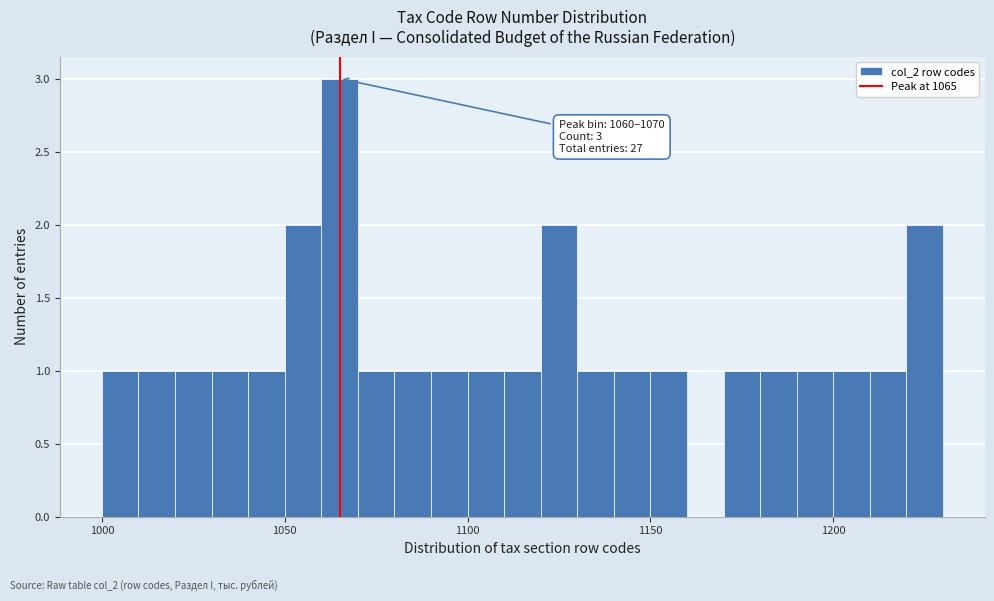

Around what value on the x-axis is the tallest bar? Give the approximate position of its centre, as read against the axis.

1065